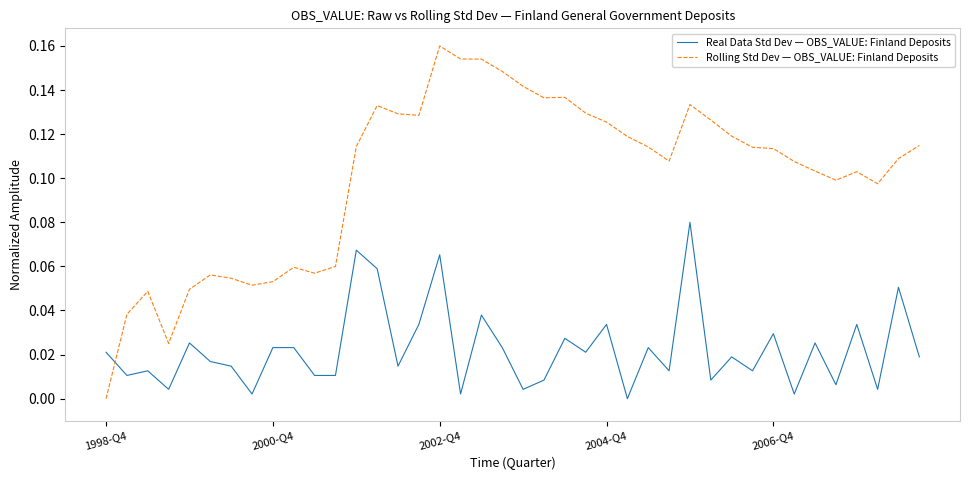

Rank the series by their average value, from highest to lowest.

Rolling Std Dev — OBS_VALUE: Finland Deposits, Real Data Std Dev — OBS_VALUE: Finland Deposits